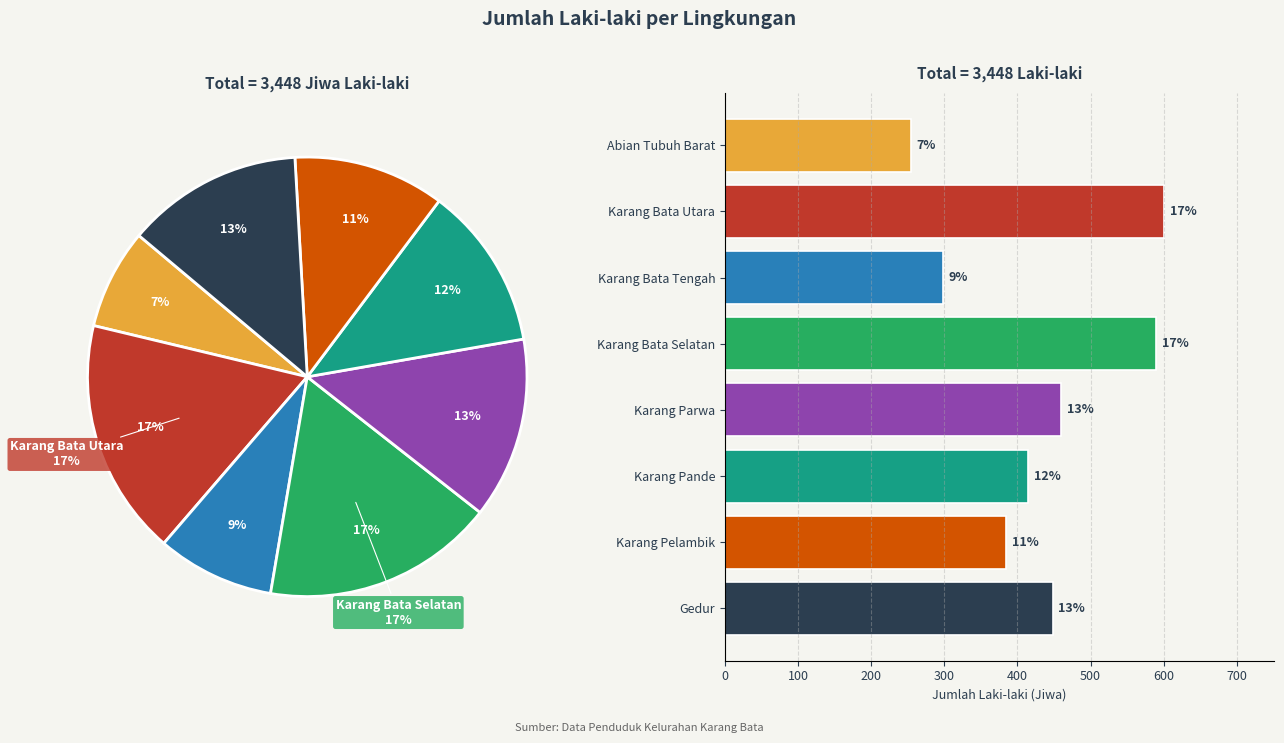

Does Gedur account for over 50% of the chart?

No